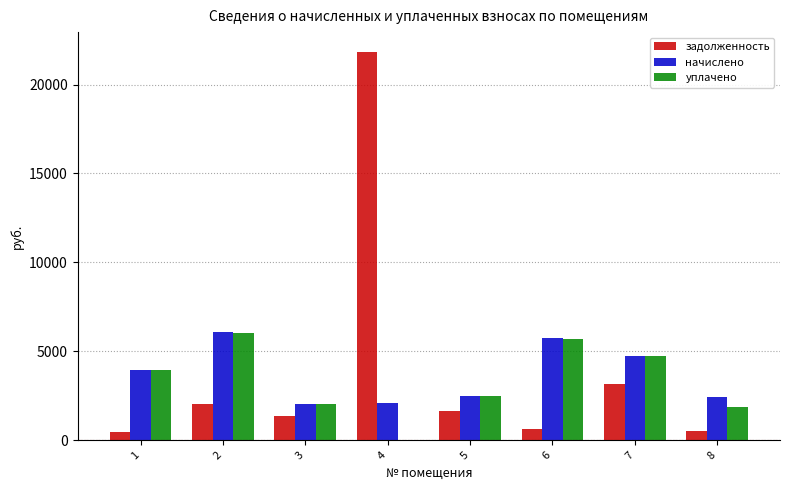

At which label does уплачено reach its peak?

2